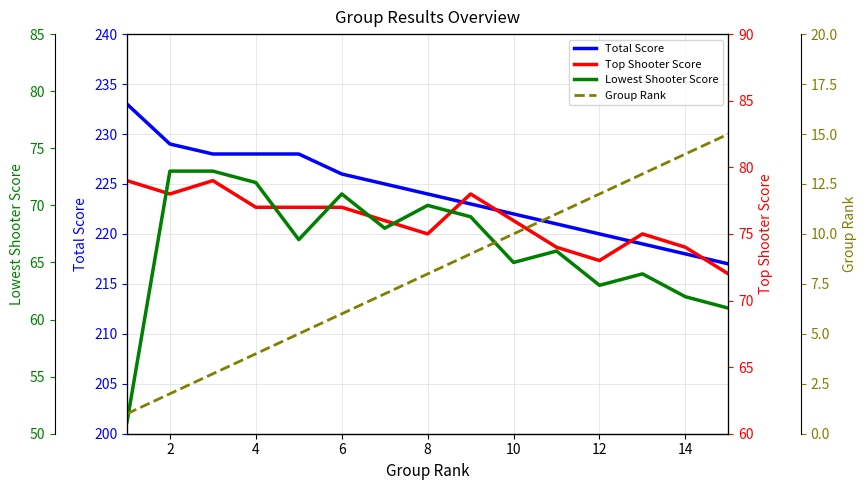

What is the total value across all series at 12?

376